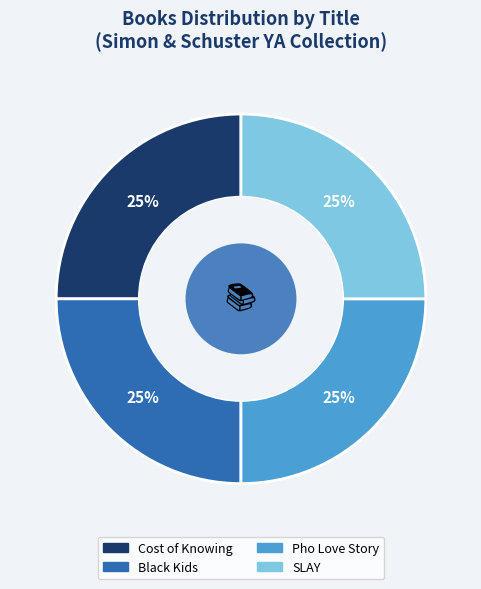

To the nearest percent, what is the combined percentage of Cost of Knowing and SLAY?

50%